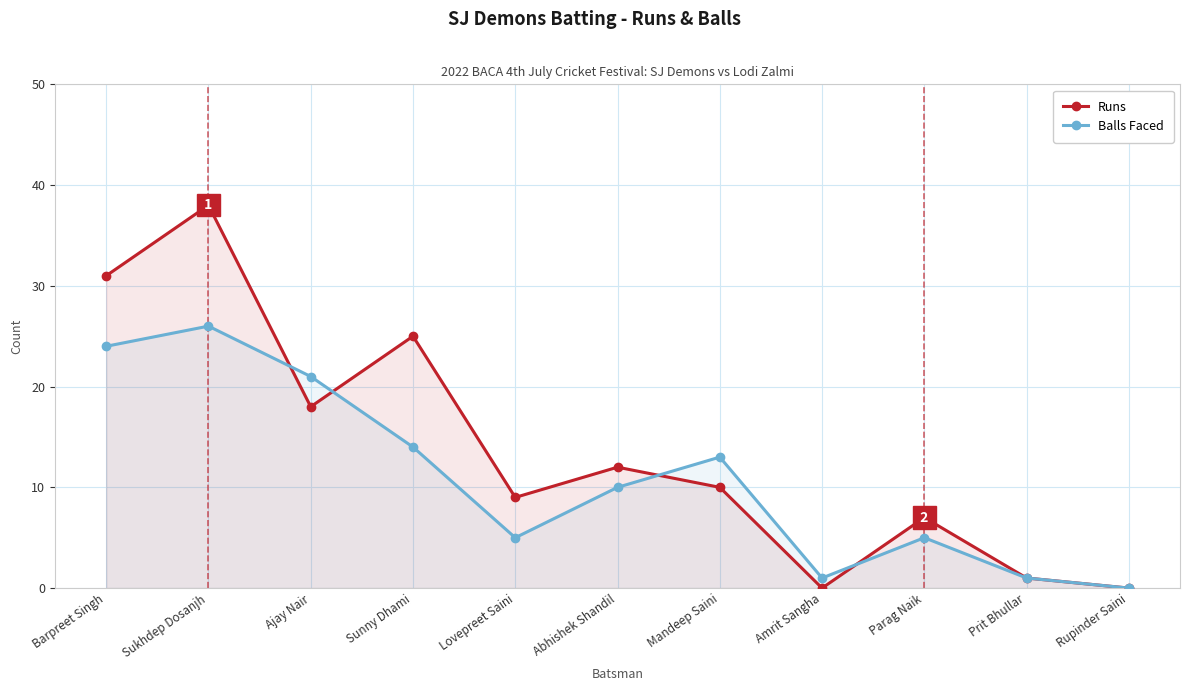

The Runs series shows 12 at Barpreet Singh. True or false?

False